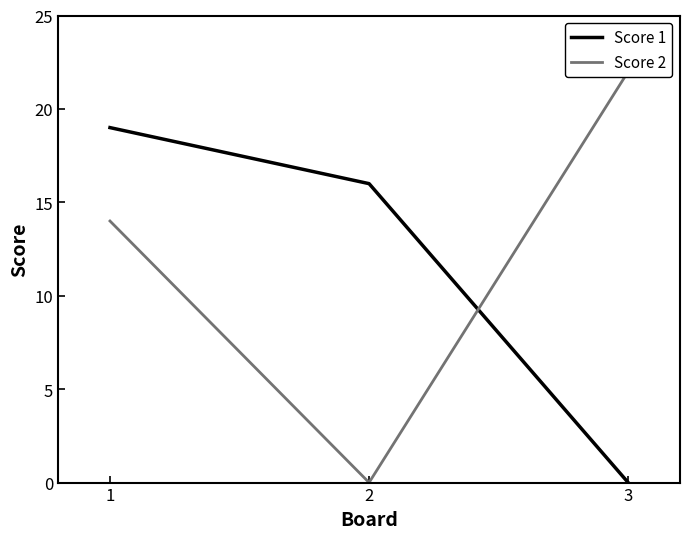

Reading right to left, extract all data points from this chart.

Score 1: 3=0	2=16	1=19
Score 2: 3=22	2=0	1=14